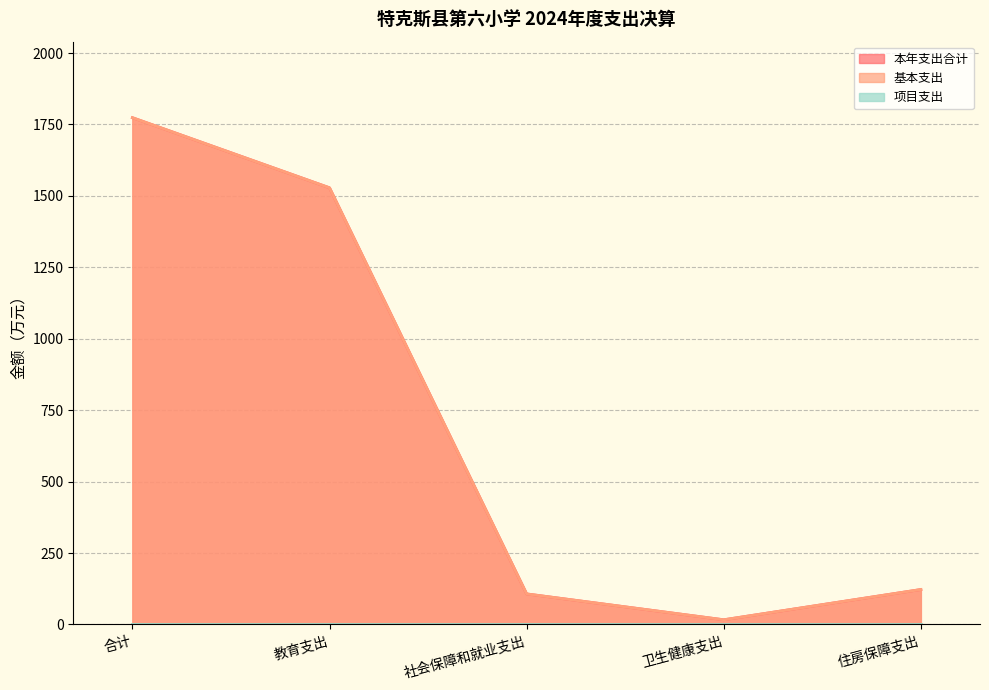

Does the chart display data point markers on the line(s)?

No